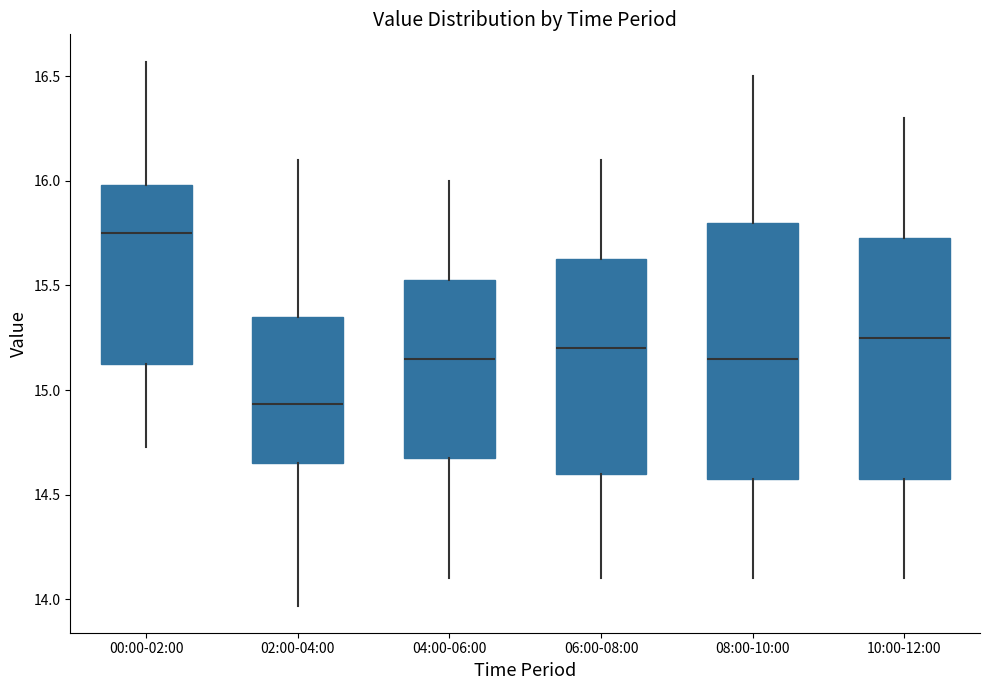

Reading left to right, read every box against the y-axis: the position of its median line, the range the box covers, and the ends of its whiskers. The values are not printed on the chart, so give them approximately, as read against the axis.

00:00-02:00: median 15.75, box 15.10 to 16.00, whiskers 14.75 to 16.55
02:00-04:00: median 14.95, box 14.65 to 15.35, whiskers 13.95 to 16.10
04:00-06:00: median 15.15, box 14.70 to 15.55, whiskers 14.10 to 16.00
06:00-08:00: median 15.20, box 14.60 to 15.65, whiskers 14.10 to 16.10
08:00-10:00: median 15.15, box 14.60 to 15.80, whiskers 14.10 to 16.50
10:00-12:00: median 15.25, box 14.60 to 15.75, whiskers 14.10 to 16.30